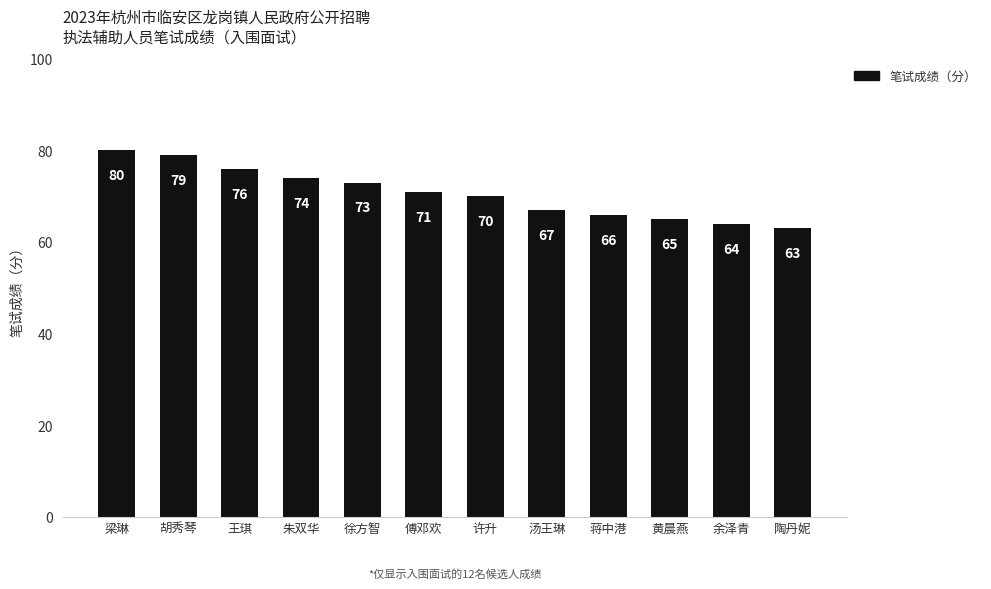

How many data points does each series have?

12